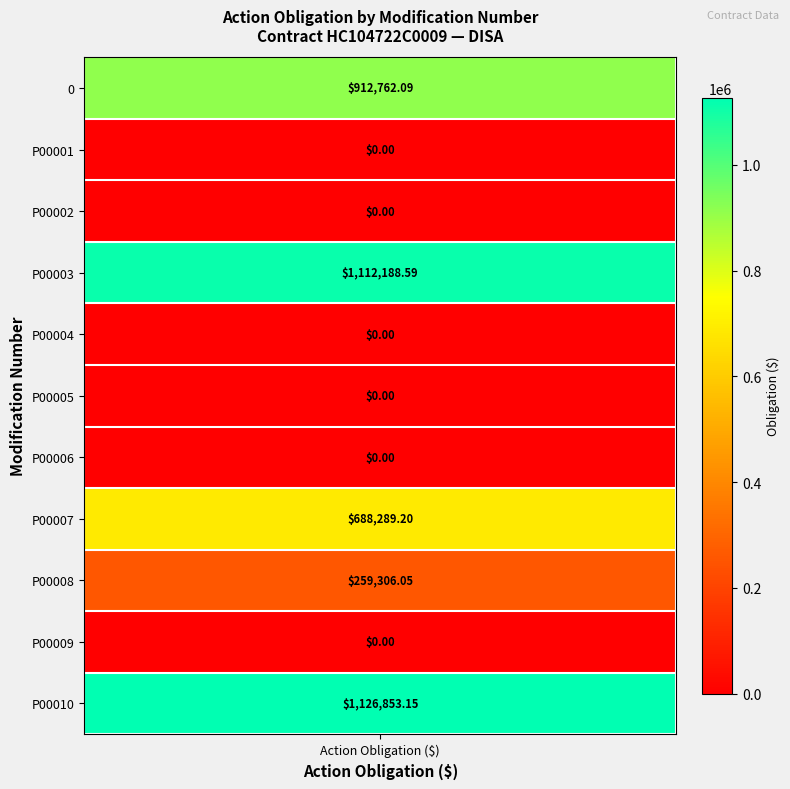

Rank the categories by value from lowest to highest.

P00001, P00002, P00004, P00005, P00006, P00009, P00008, P00007, 0, P00003, P00010